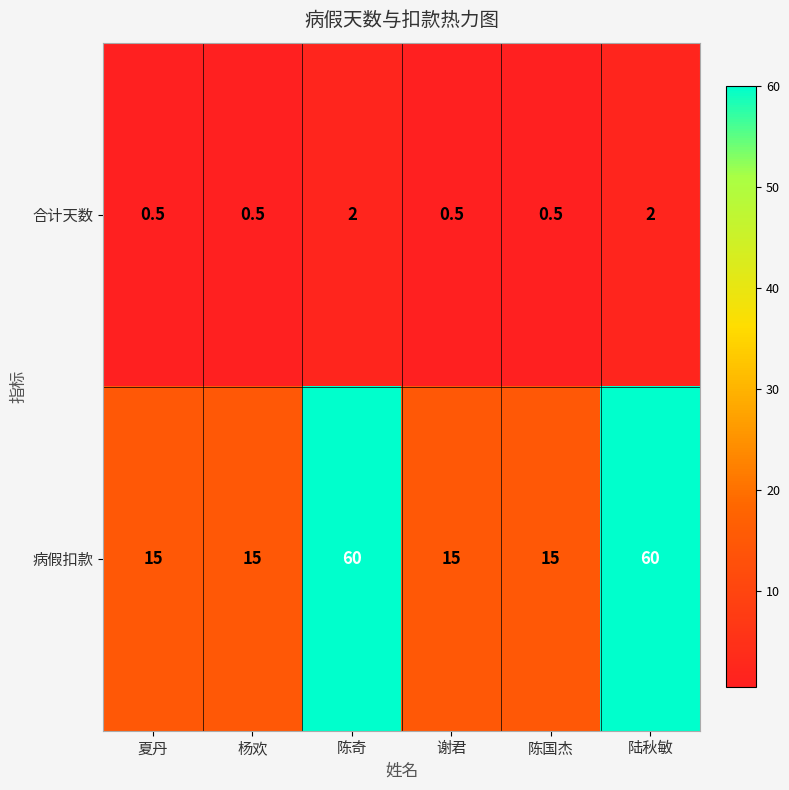

Which series has the largest total across all categories?

病假扣款